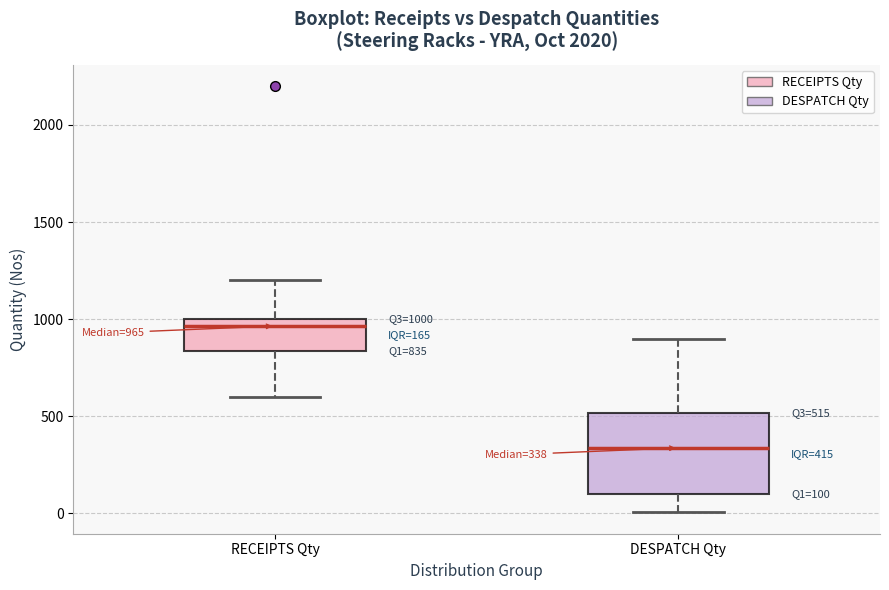

Which box's median line is the lowest?

DESPATCH Qty